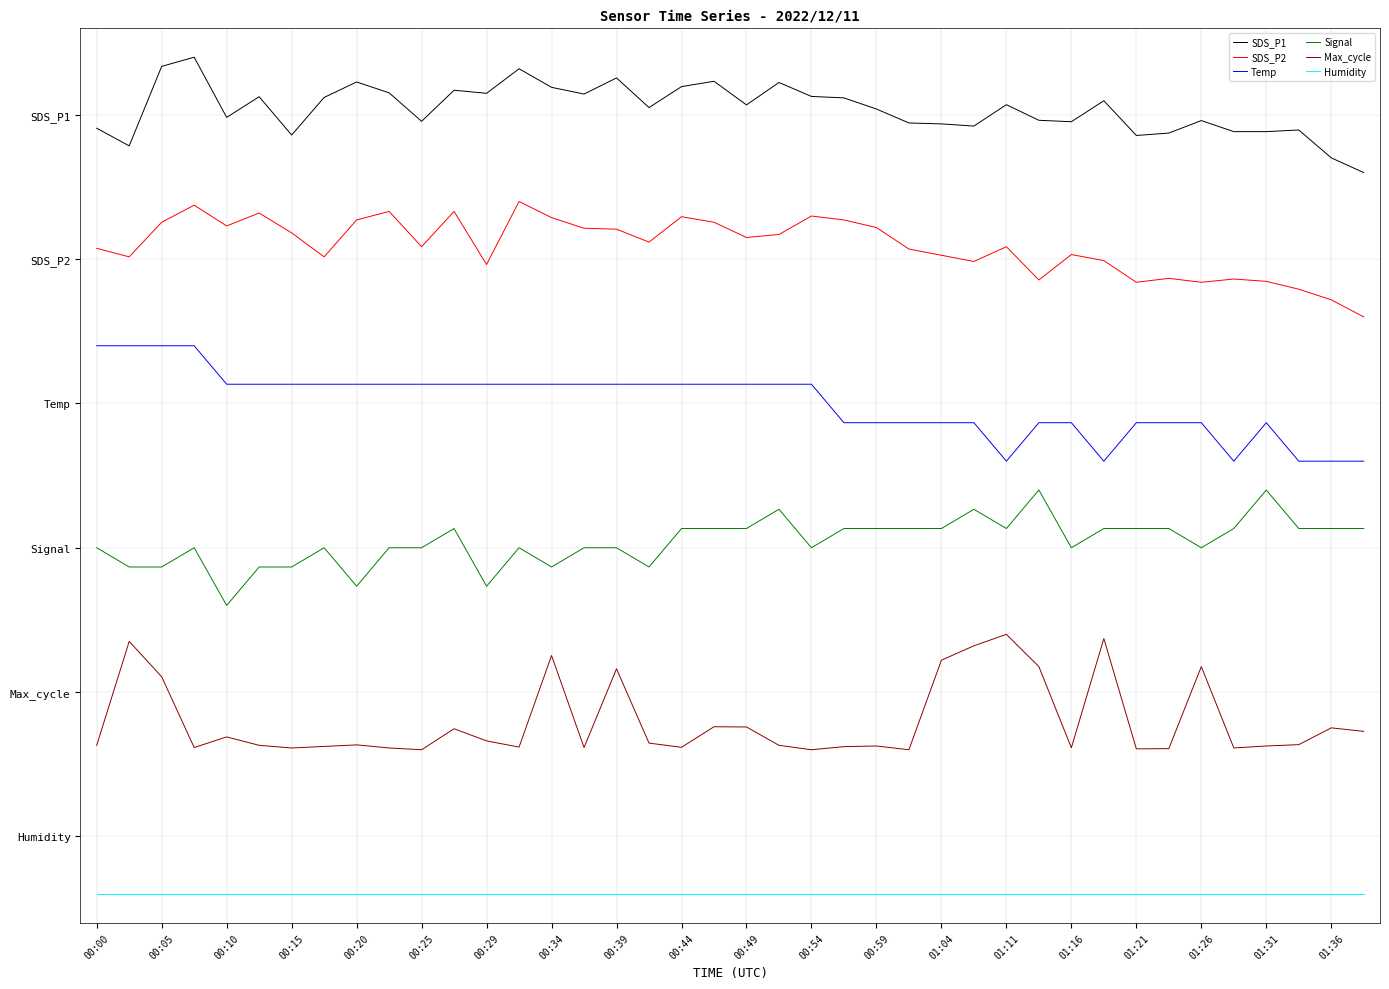

Where is Temp nearest to the value 6?

00:10